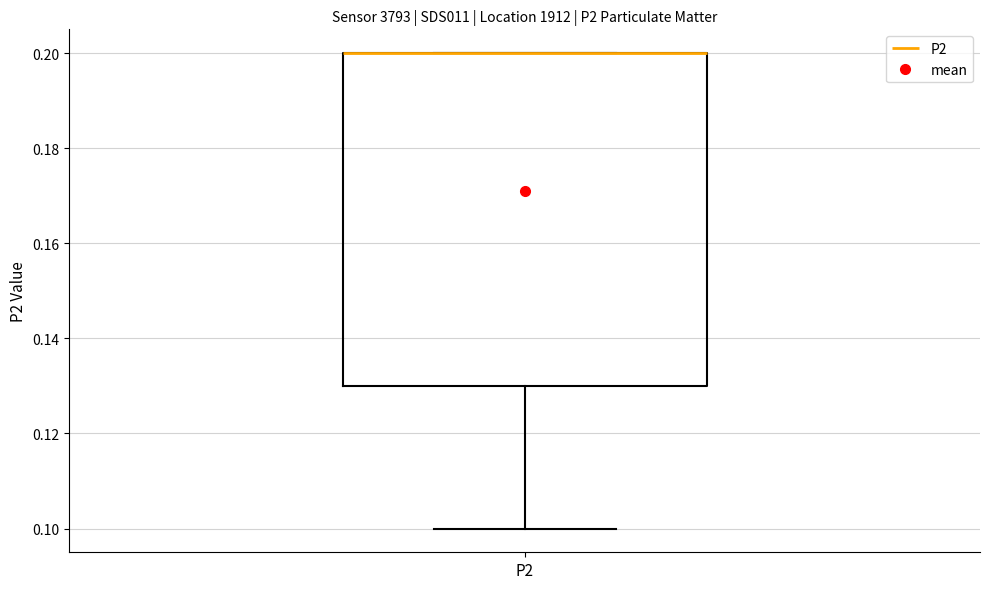

Read this box plot against the y-axis: the position of the median line, the range covered by the box, and the ends of both whiskers. The values are not printed on the chart, so give them approximately, as read against the axis.

median 0.20 (drawn on the box's upper edge), box 0.13 to 0.20, whiskers 0.10 to 0.20